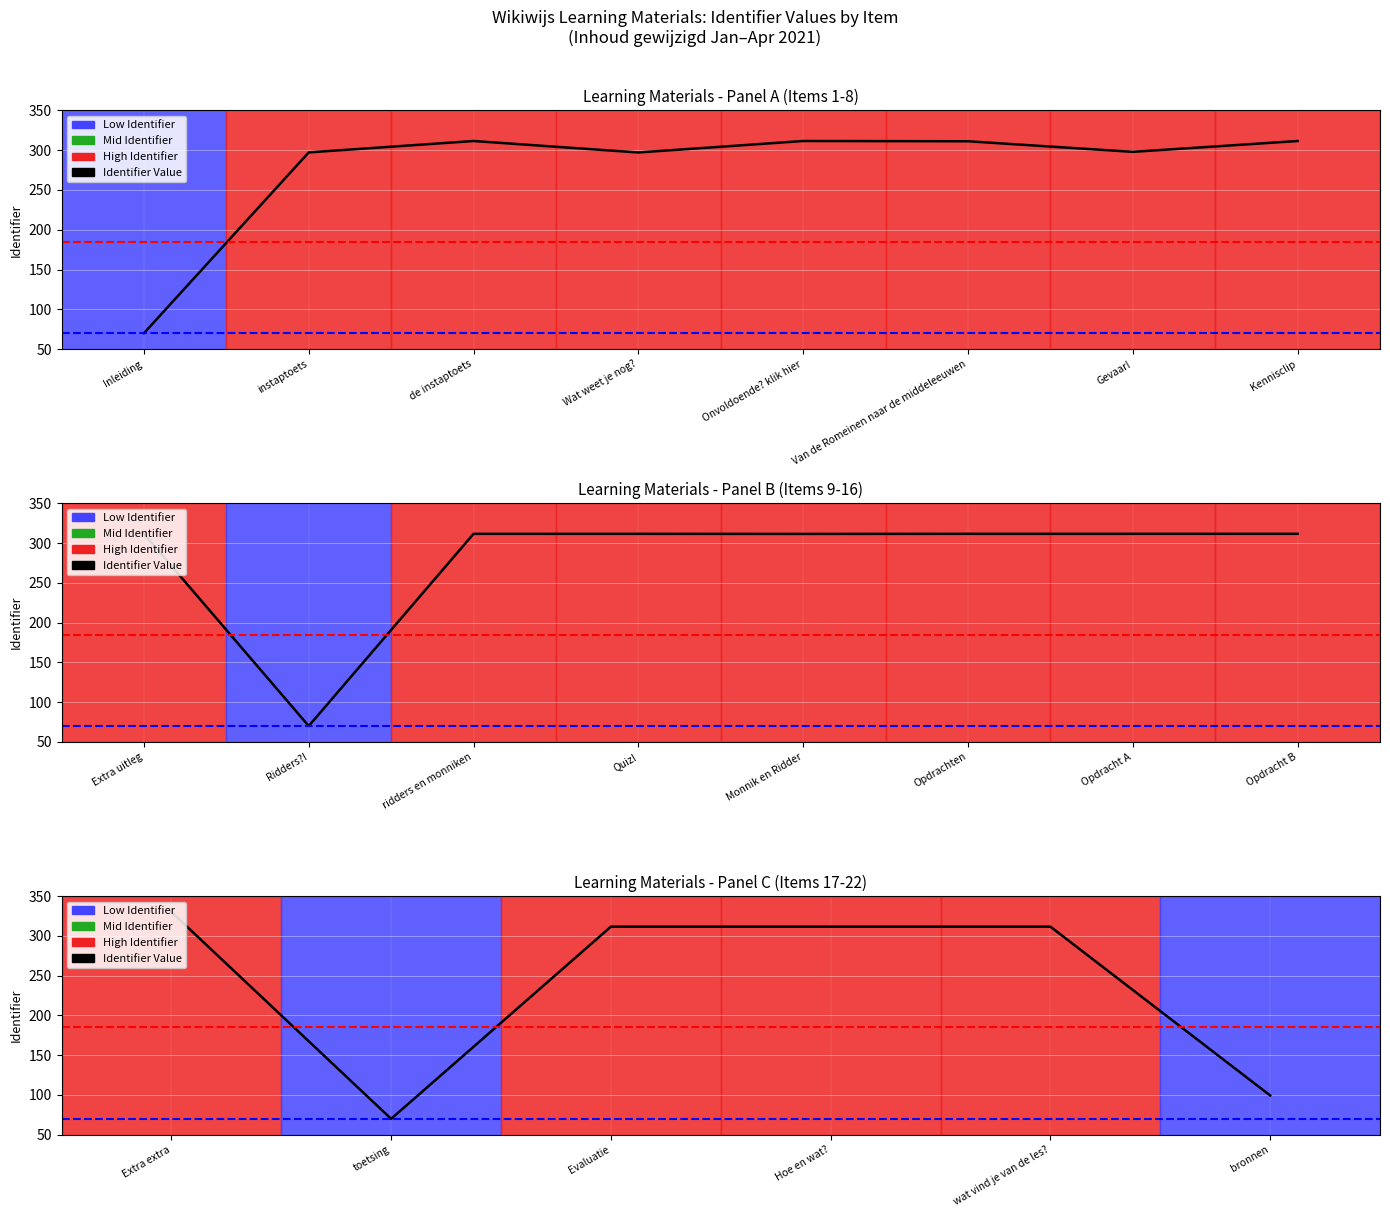

What is the difference between the maximum and minimum values?

260.0